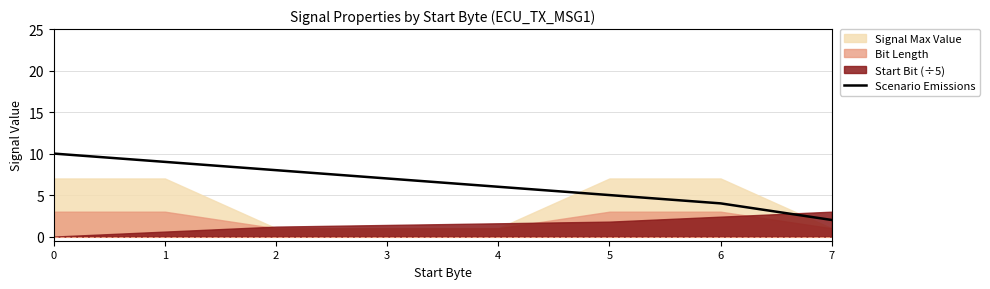

What value does the data have at 6?

4